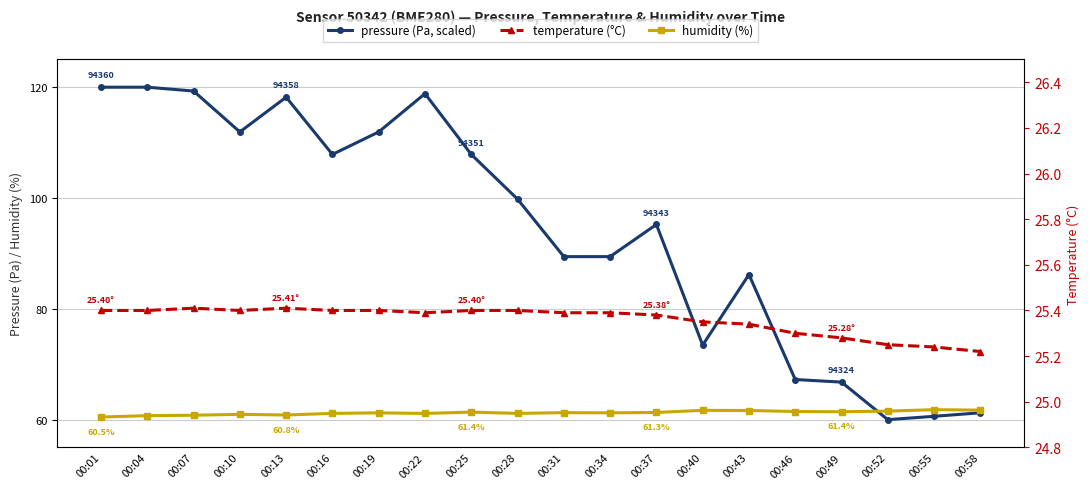

True or false: temperature has more than 0 interior local peaks.

True